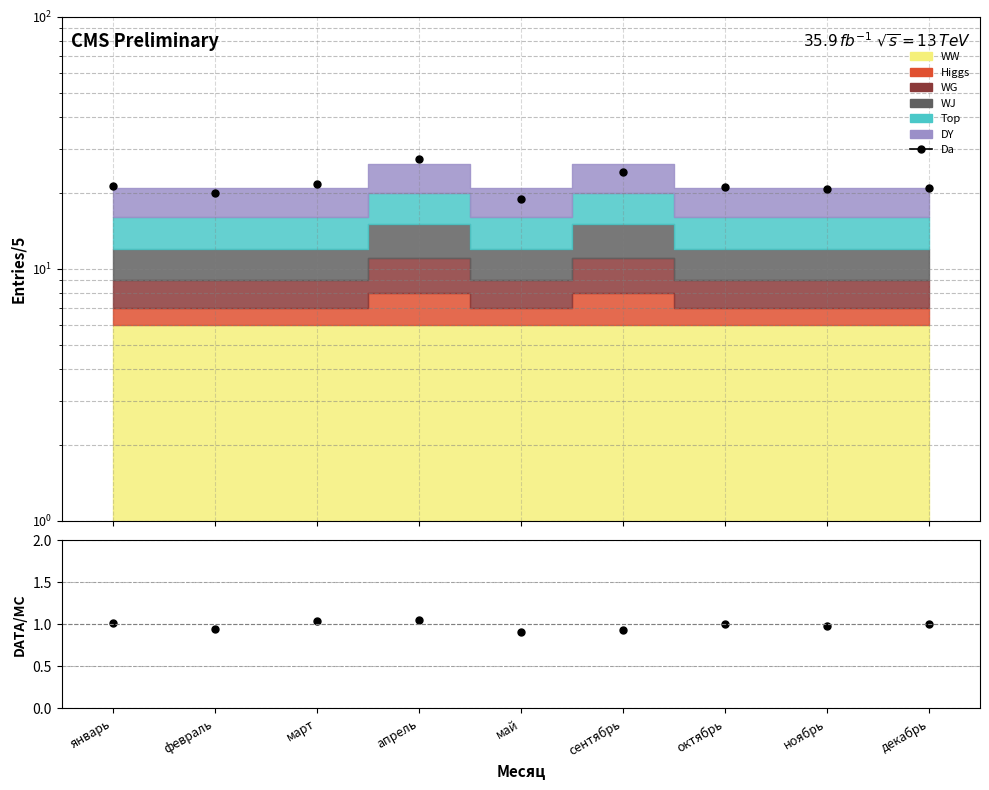

What is the total value across all series at май?

19.9